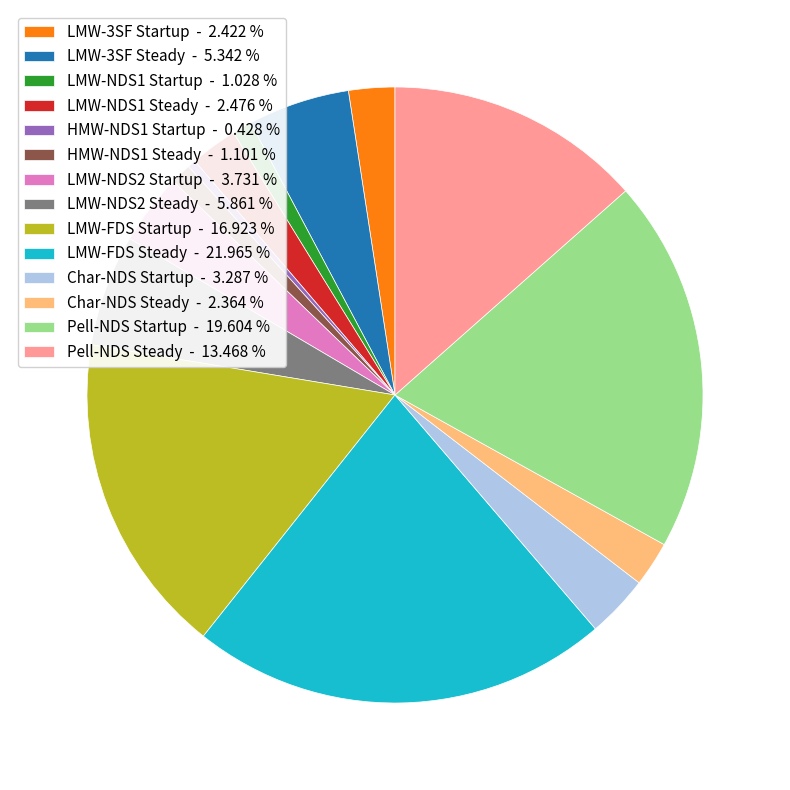

Does LMW-NDS1 Startup represent more than half of the total?

No